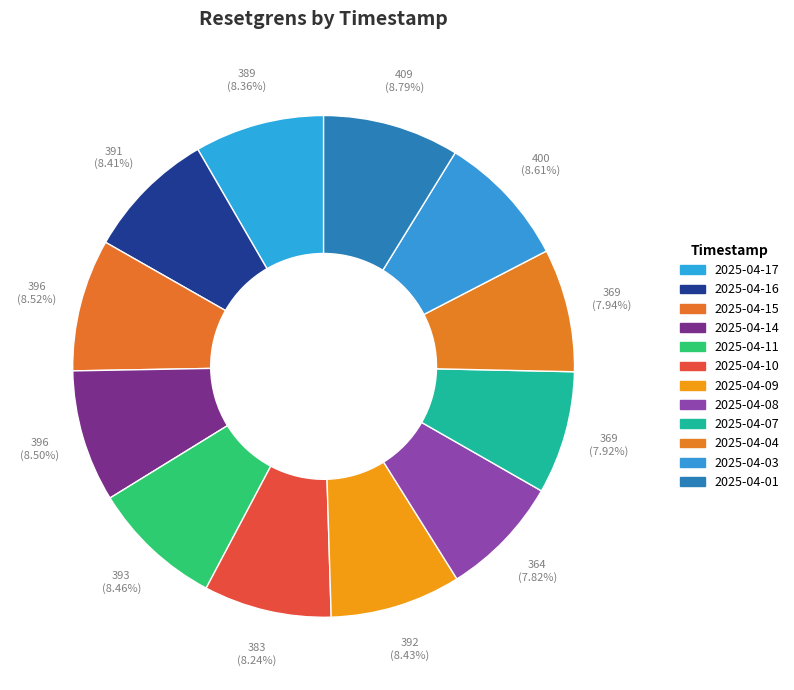

What is the ratio of the value at 2025-04-01 to the value at 2025-04-14?

1.0